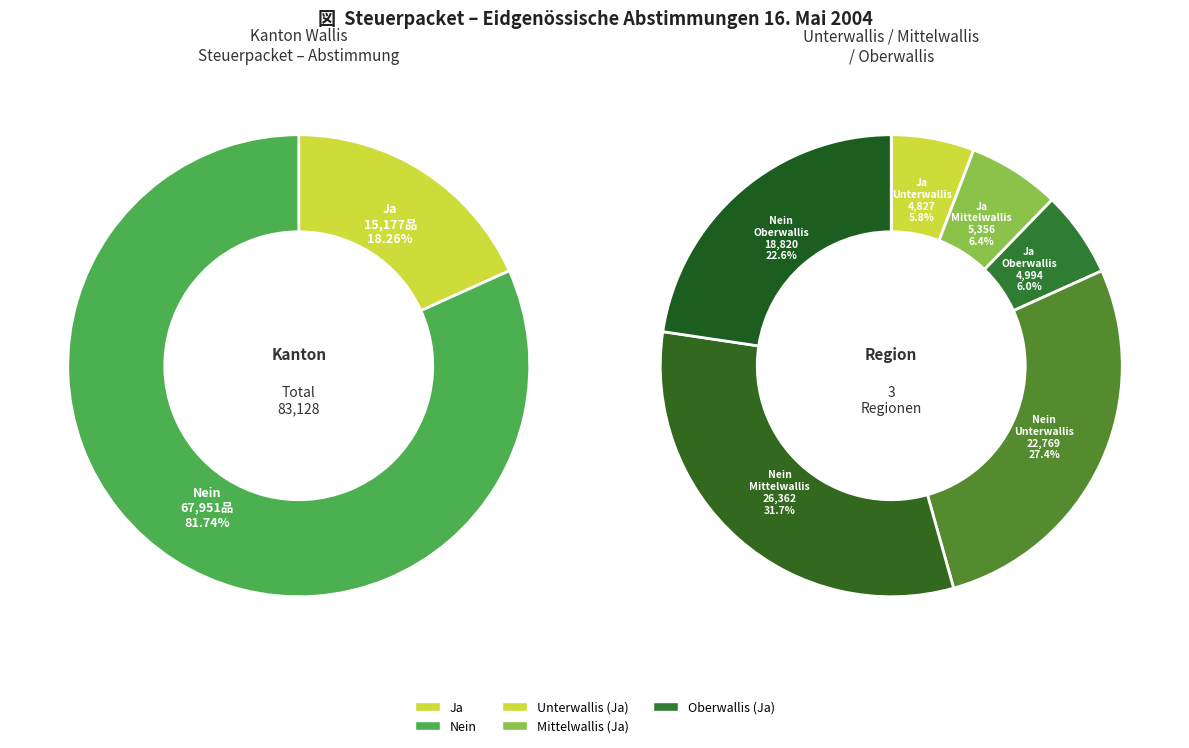

Do Oberwallis and Unterwallis together represent more than half of the pie?

No